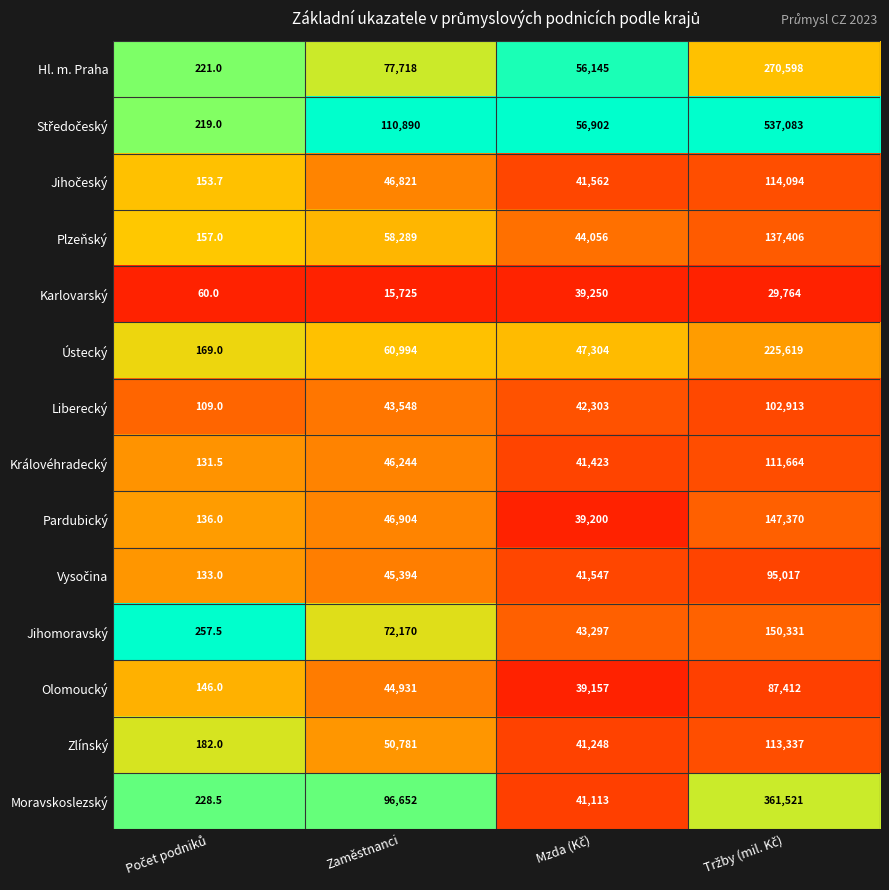

What is the difference between the highest and lowest values at Zaměstnanci?

95165.0